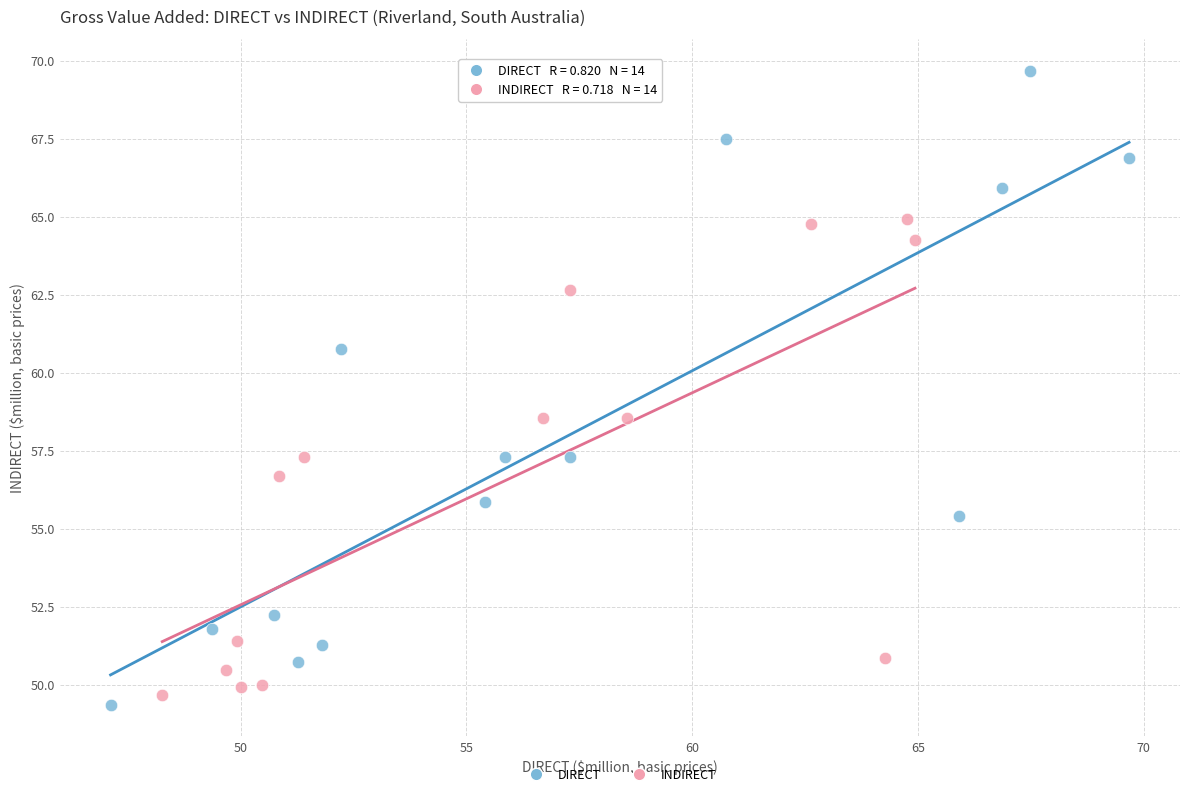

Which series has the largest Y range (max minus min)?

DIRECT